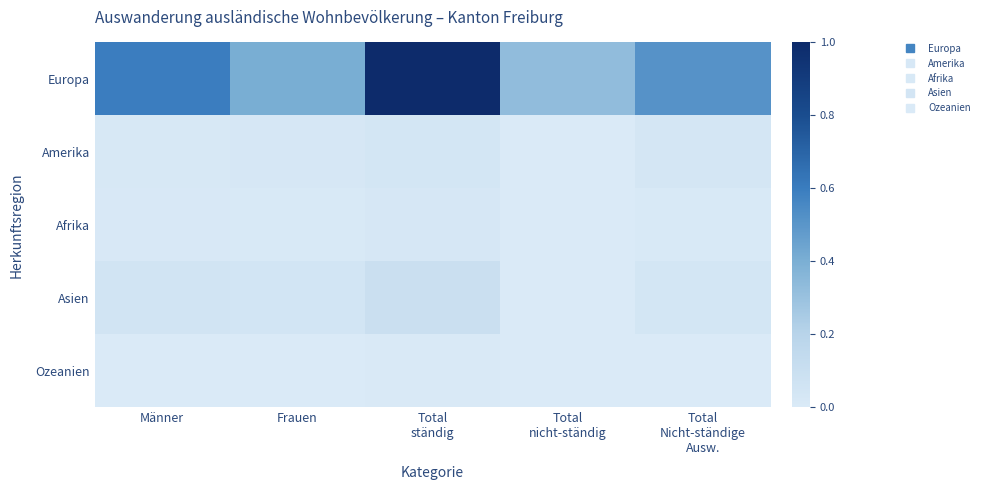

Between Frauen and Männer, which is larger?

Männer